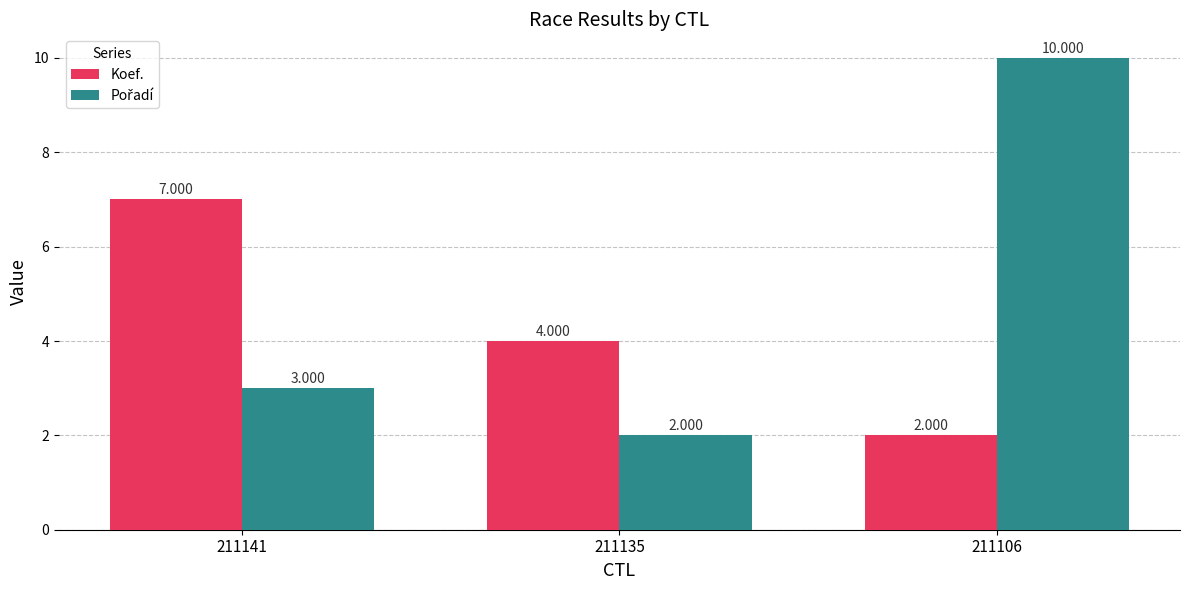

What is the lowest value of the Koef. series?

2